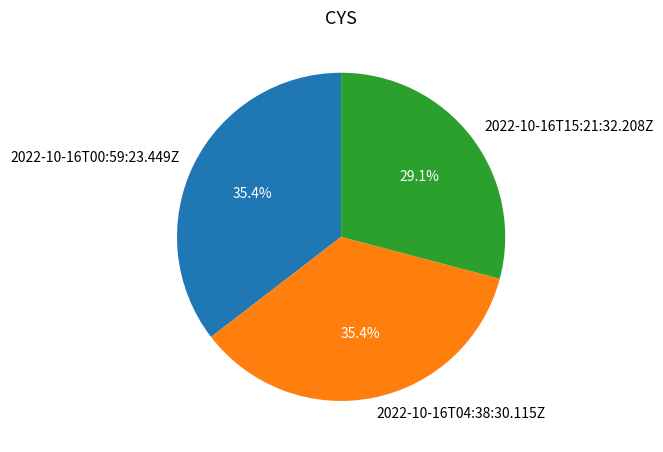

Count the number of slices in the pie.

3